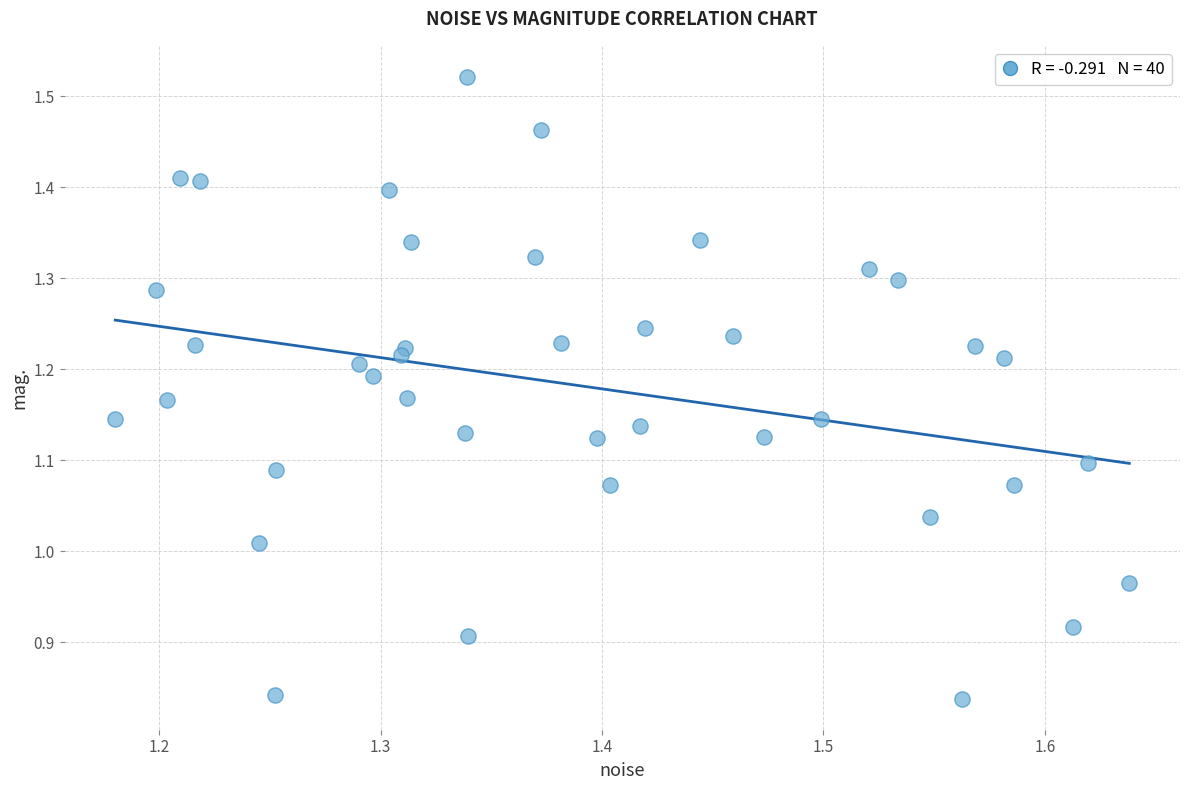

What is the range of X values (max minus min)?

0.5